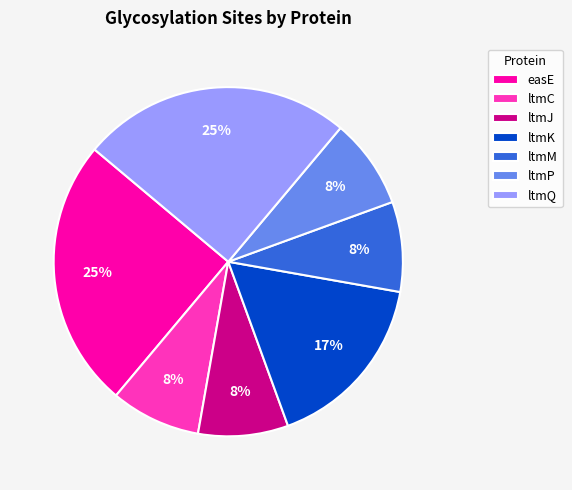

True or false: ltmM accounts for 2% of the total.

False